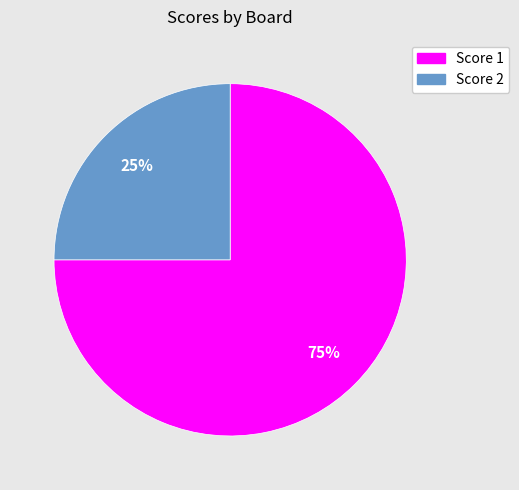

To the nearest percent, what is the difference between the Score 2 and Score 1 slice percentages?

50%